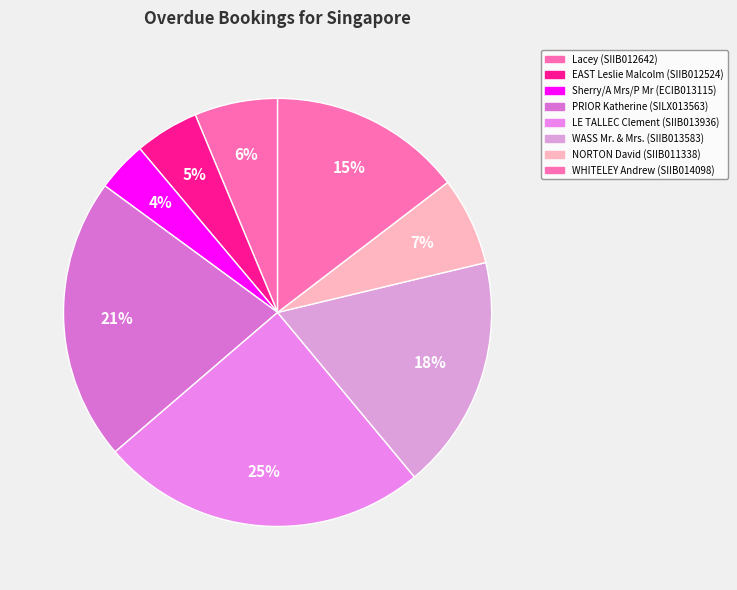

Which slice is the smallest?

Sherry/A Mrs/P Mr (ECIB013115)